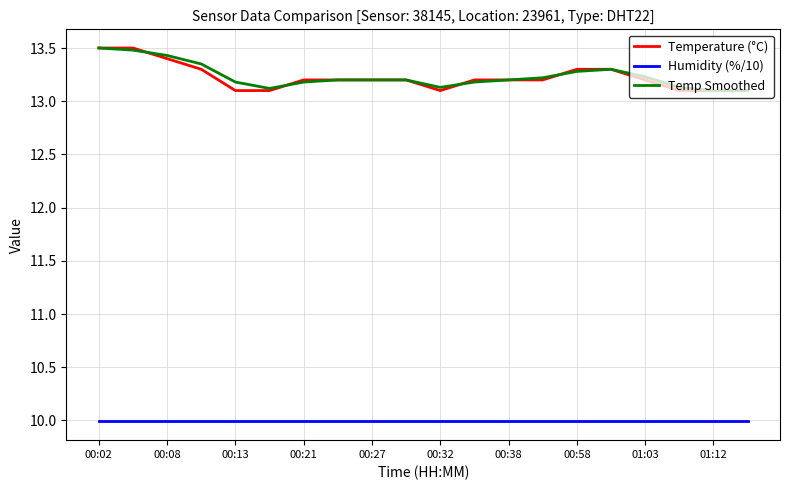

How many lines are shown in the chart?

3